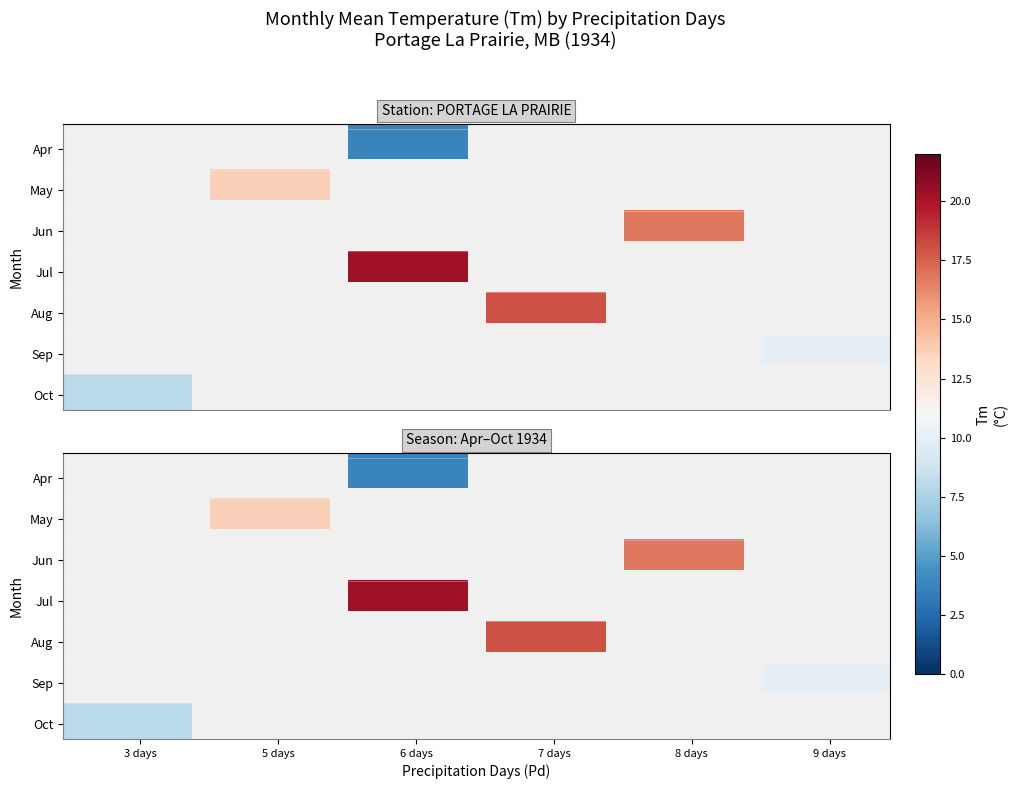

Rank the series at Tm from highest to lowest value.

7, 8, 6, 5, 9, 10, 4